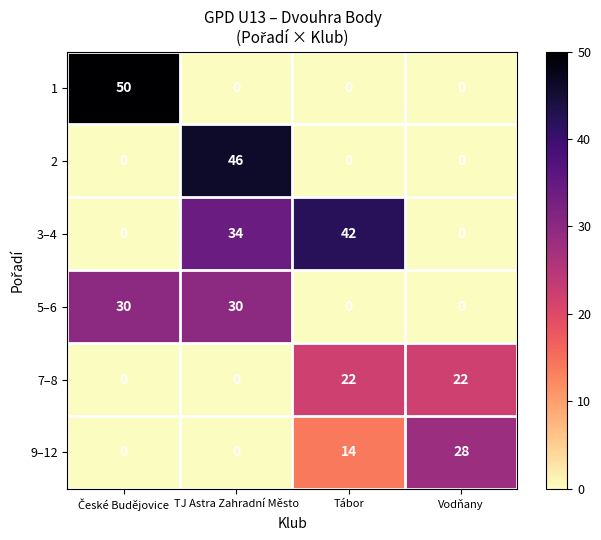

Count the number of categories in the chart.

4